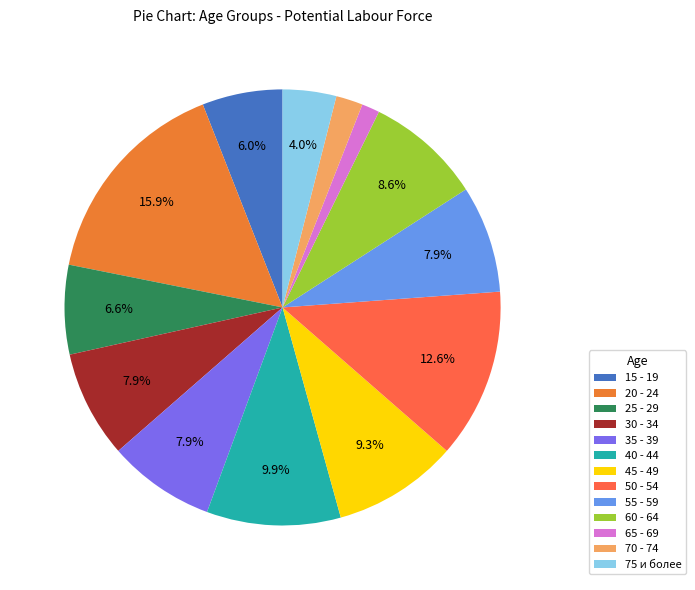

Is it true that 50 - 54 is 24% of the pie?

False